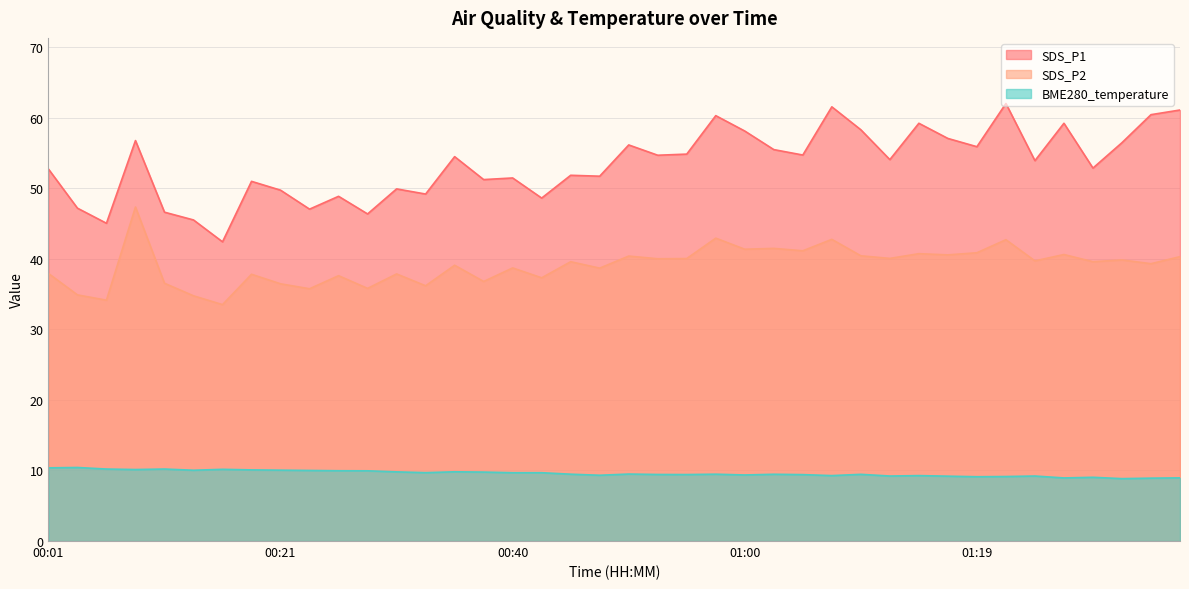

What is the maximum value shown in the chart?

62.0